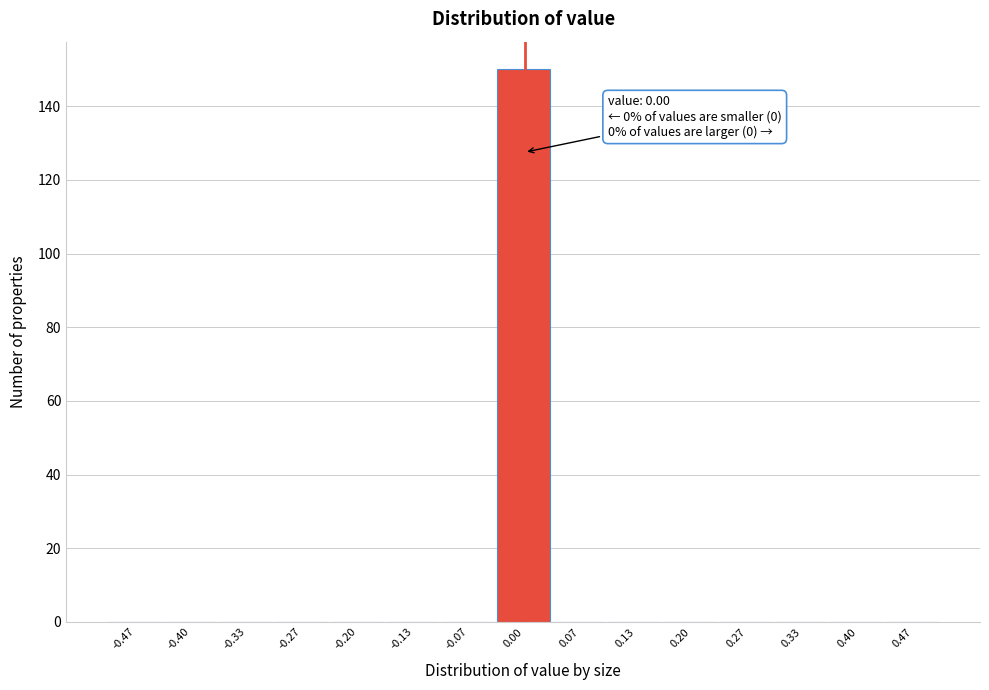

Which range on the x-axis has the tallest bar?

-0.03 to 0.03